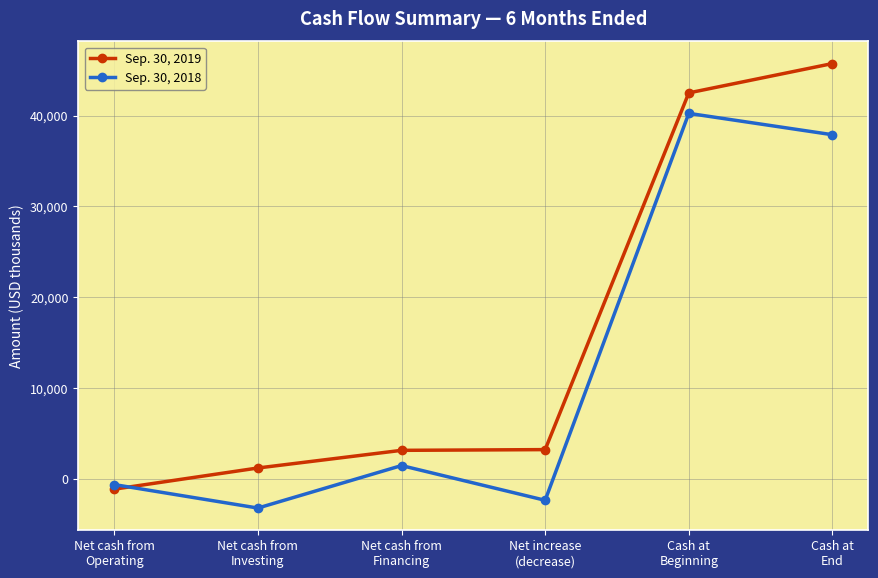

Is this an area chart (filled region under the line)?

No